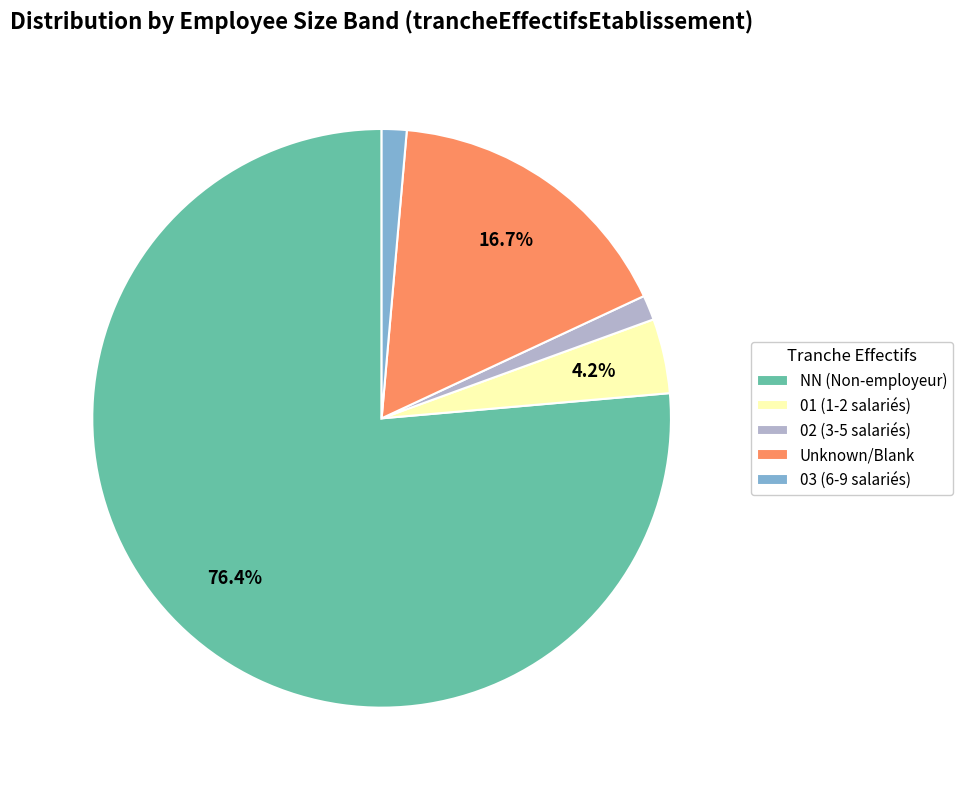

Combined, do 01 (1-2 salariés) and 02 (3-5 salariés) account for over 50%?

No